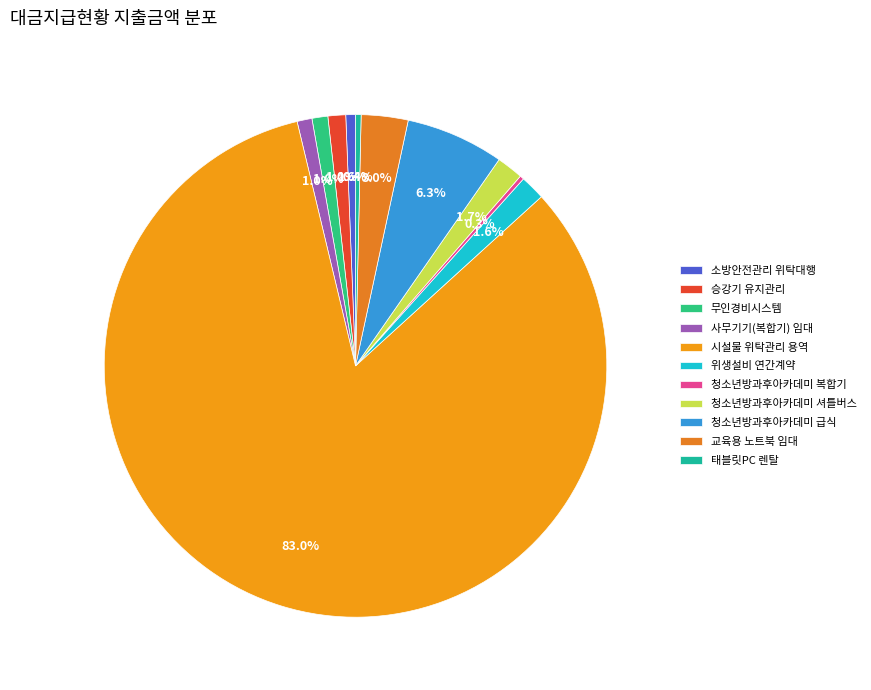

Approximately how many times larger is the value at 위생설비 연간계약 compared to 사무기기(복합기) 임대?

1.7